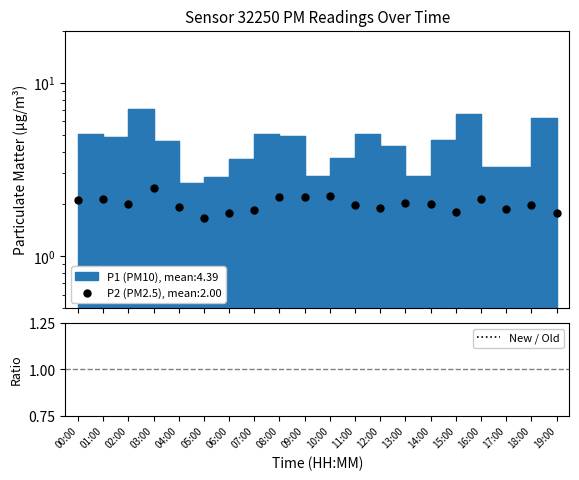

Which has a higher value, 02:00 or 17:00?

02:00